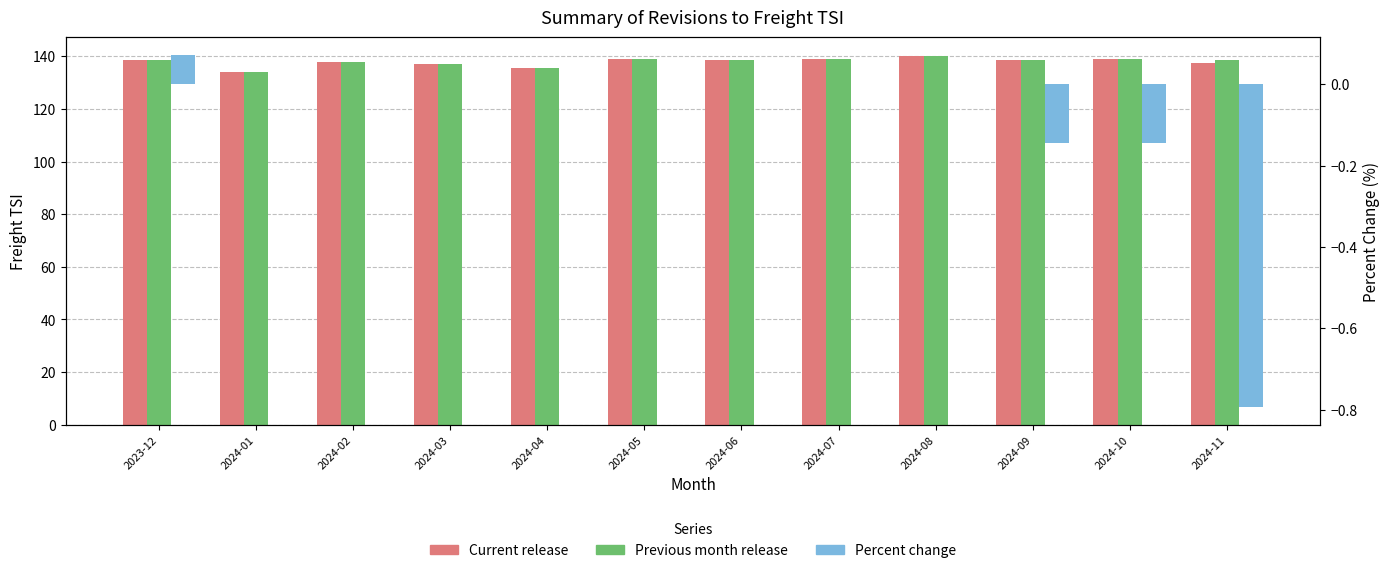

Between 2024-04 and 2024-06, which series saw the biggest shift?

Current release